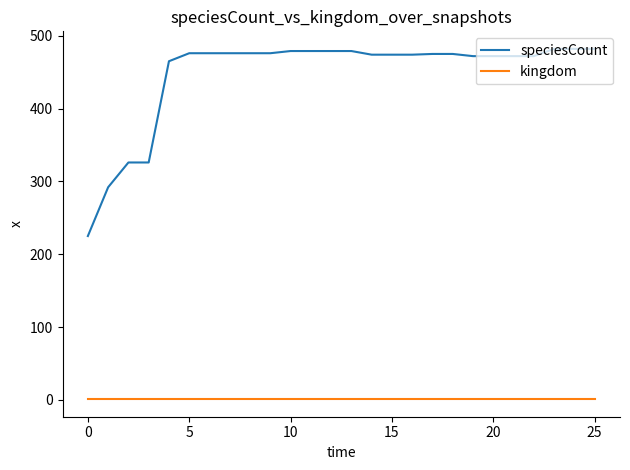

What is the highest value of the speciesCount series?

482